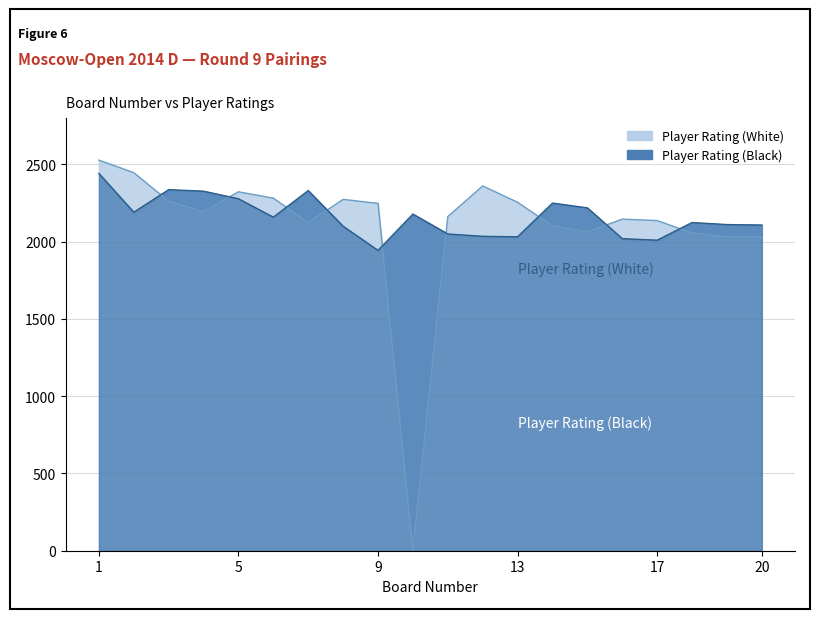

Where is Player Rating (White) nearest to the value 1264?

20